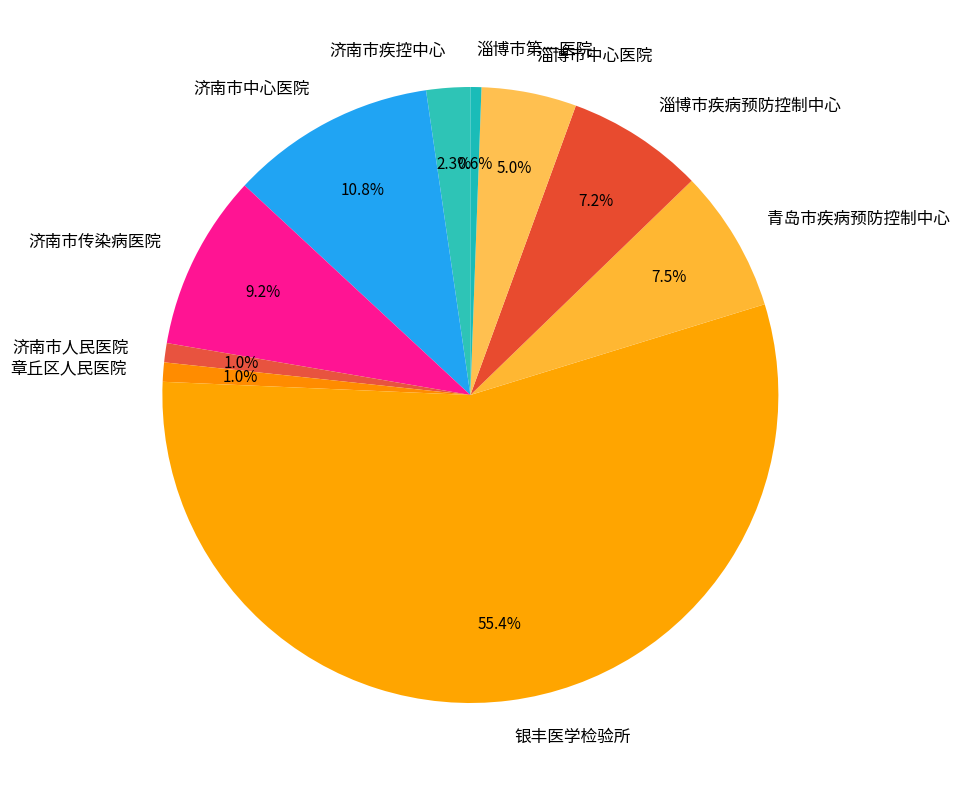

Between 青岛市疾病预防控制中心 and 济南市疾控中心, which is larger?

青岛市疾病预防控制中心